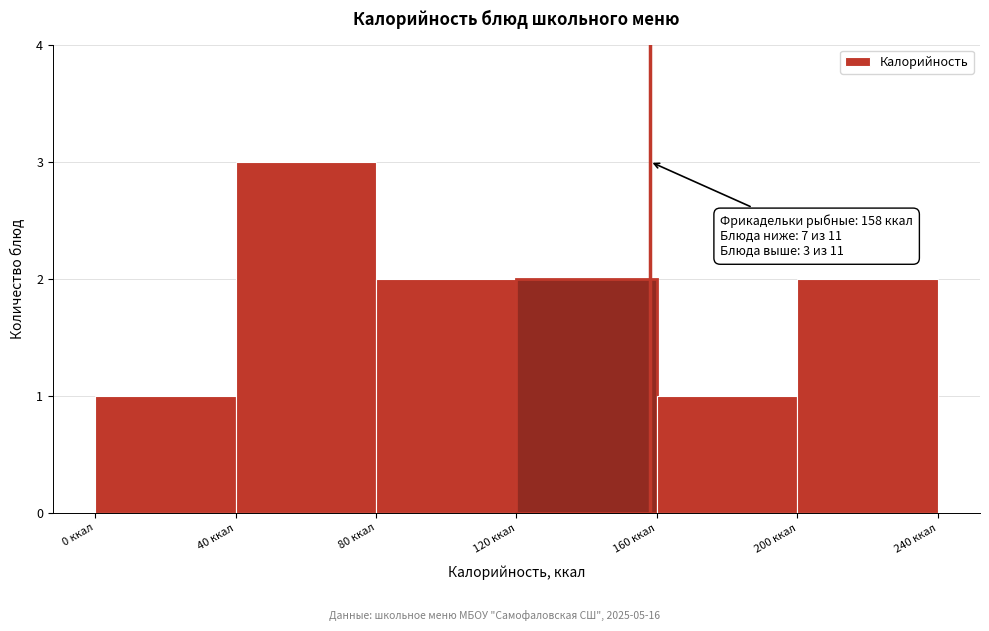

Which range on the x-axis has the tallest bar?

40 to 80